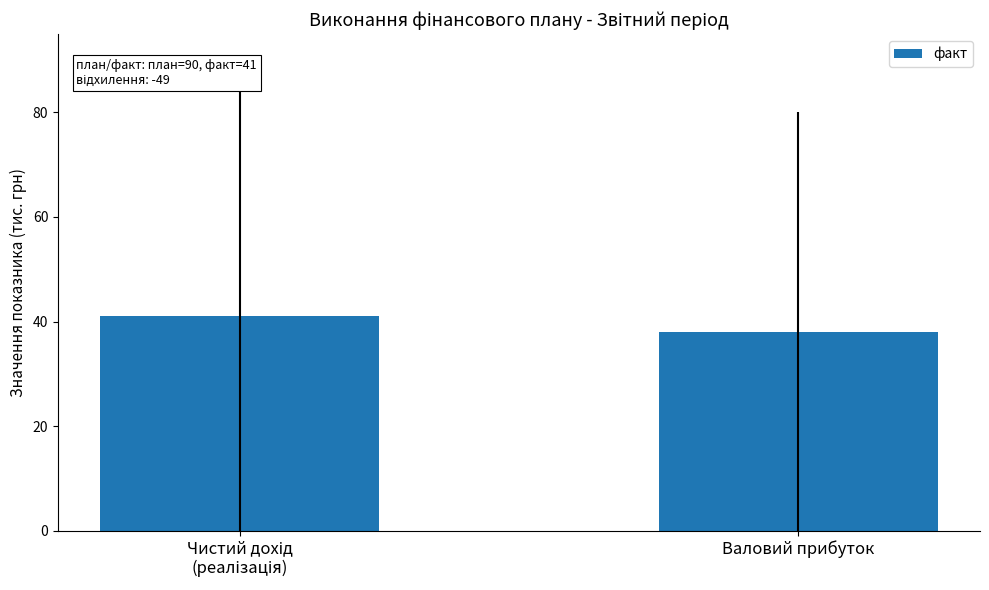

What is the greatest value displayed?

41